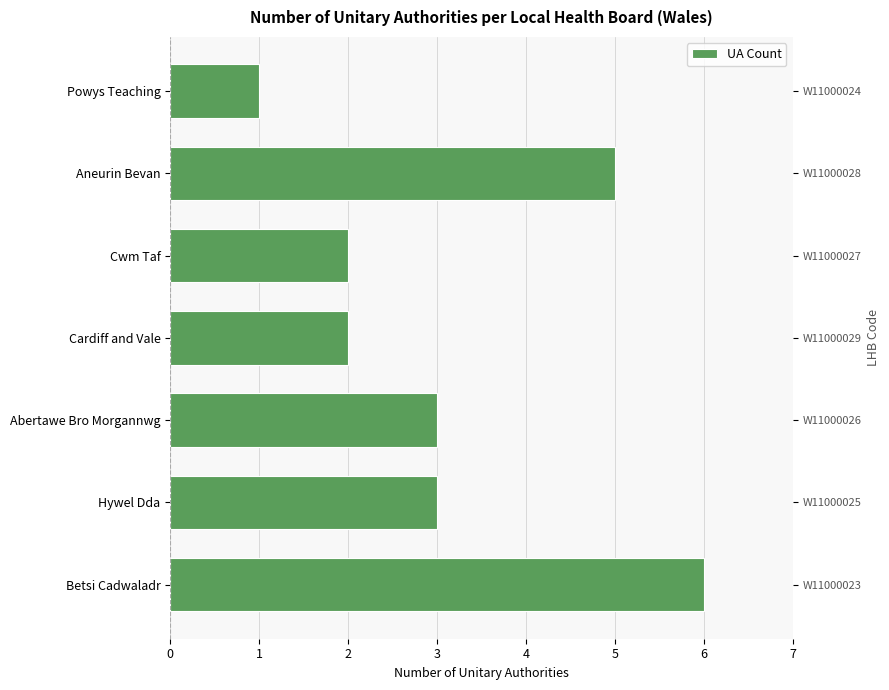

What is the ratio of the value at 6 to the value at 5?

0.2